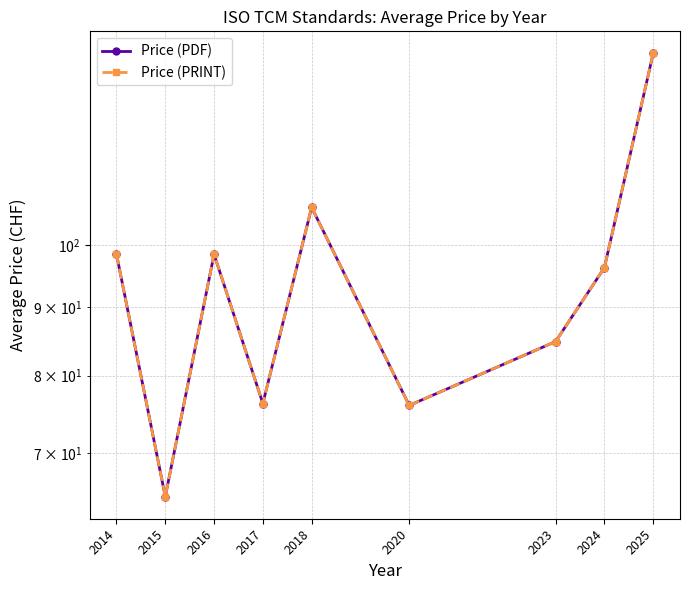

At which label is Price (PDF) closest to 102?

2014